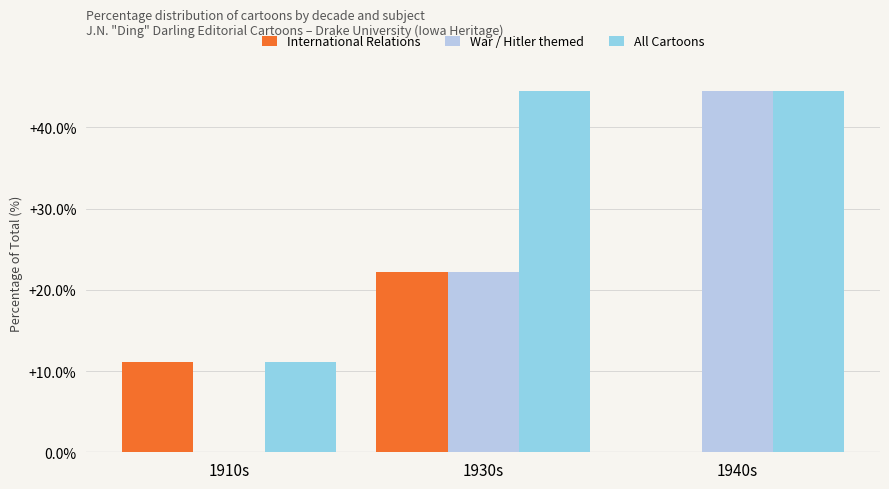

Which series has the widest spread of values?

War / Hitler themed